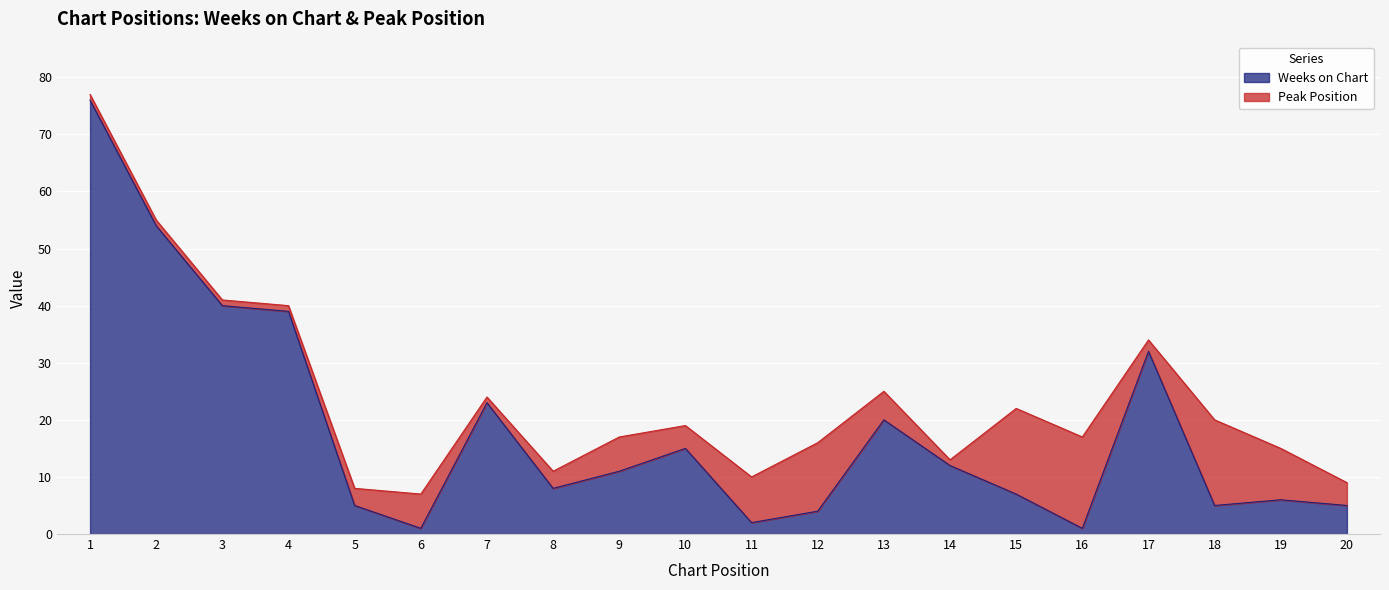

How many interior local peaks (higher than both neighbors) does the data have?

5